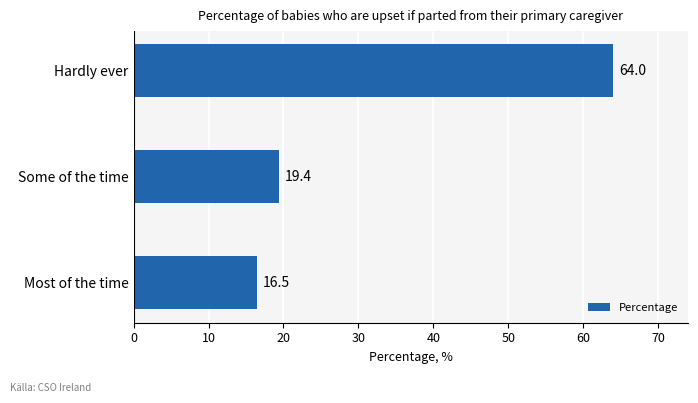

What is the ratio of the value at Some of the time to the value at Hardly ever?

0.3